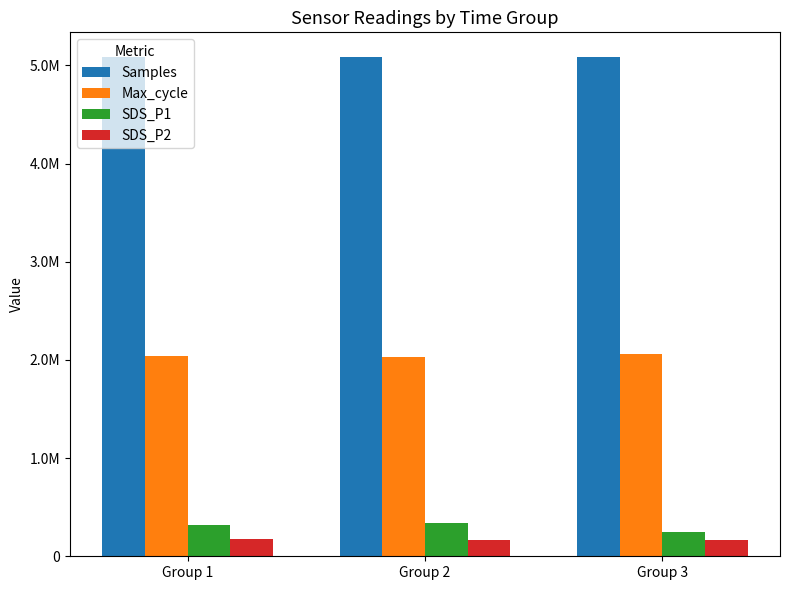

What are all the series names shown in the legend?

Samples, Max_cycle, SDS_P1, SDS_P2